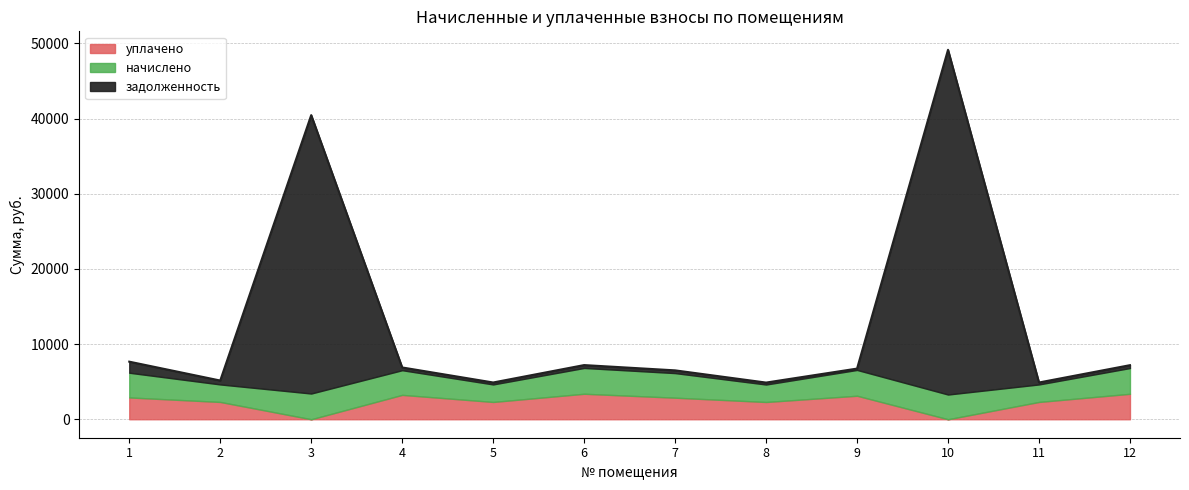

How many lines are shown in the chart?

3